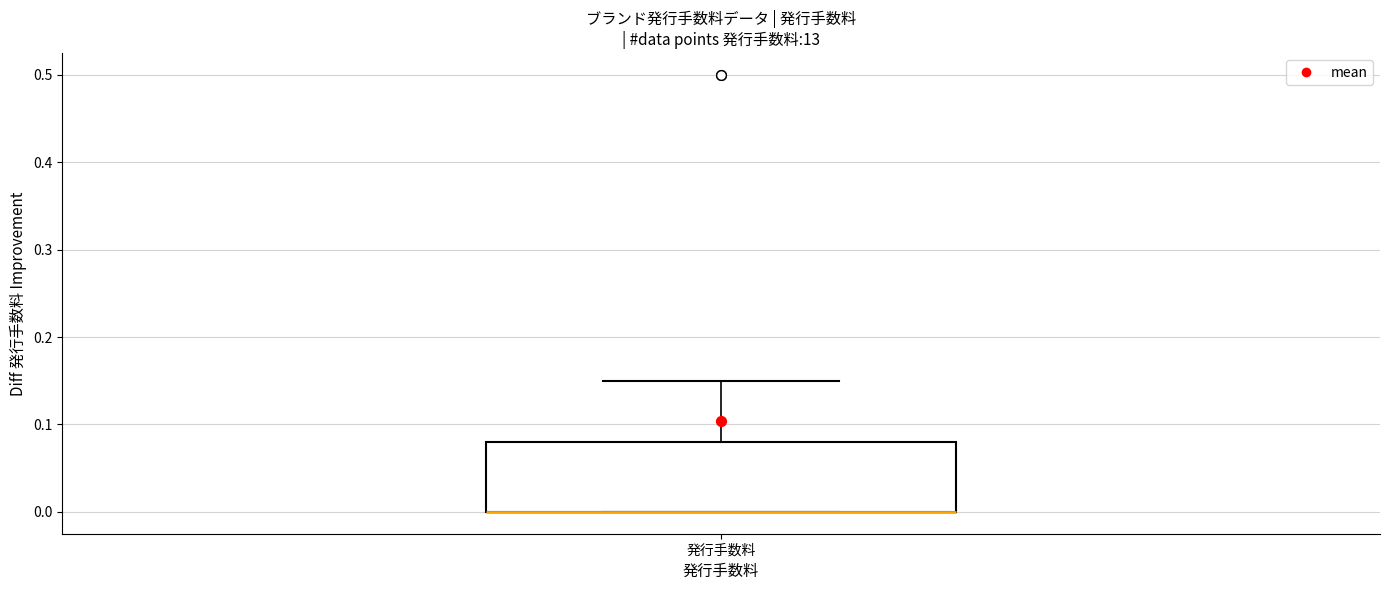

Transcribe this box plot: give where the median line is, the range the box spans, and where the two whiskers end, as read against the y-axis. The values are not printed on the chart, so give them approximately, as read against the axis.

median 0.00 (drawn on the box's lower edge), box 0.00 to 0.08, whiskers 0.00 to 0.15